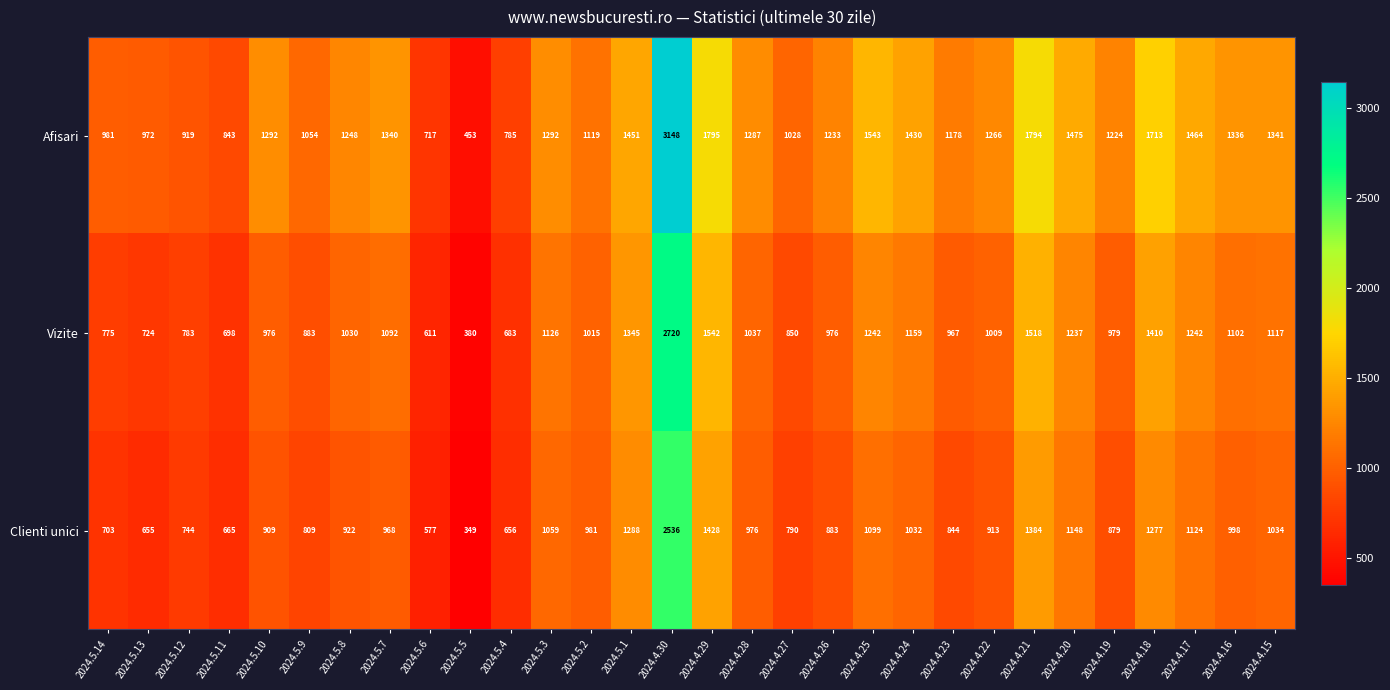

What is the difference between the Clienti unici values at 2024.5.12 and 2024.4.16?

254